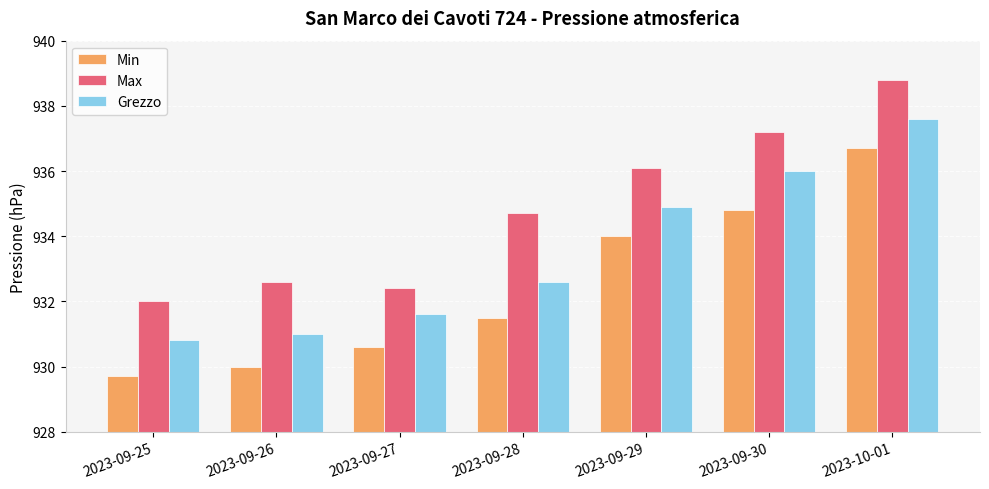

Reading left to right, list all the values displayed in this chart.

Min: 929.7	930.0	930.6	931.5	934.0	934.8	936.7
Max: 932.0	932.6	932.4	934.7	936.1	937.2	938.8
Grezzo: 930.8	931.0	931.6	932.6	934.9	936.0	937.6